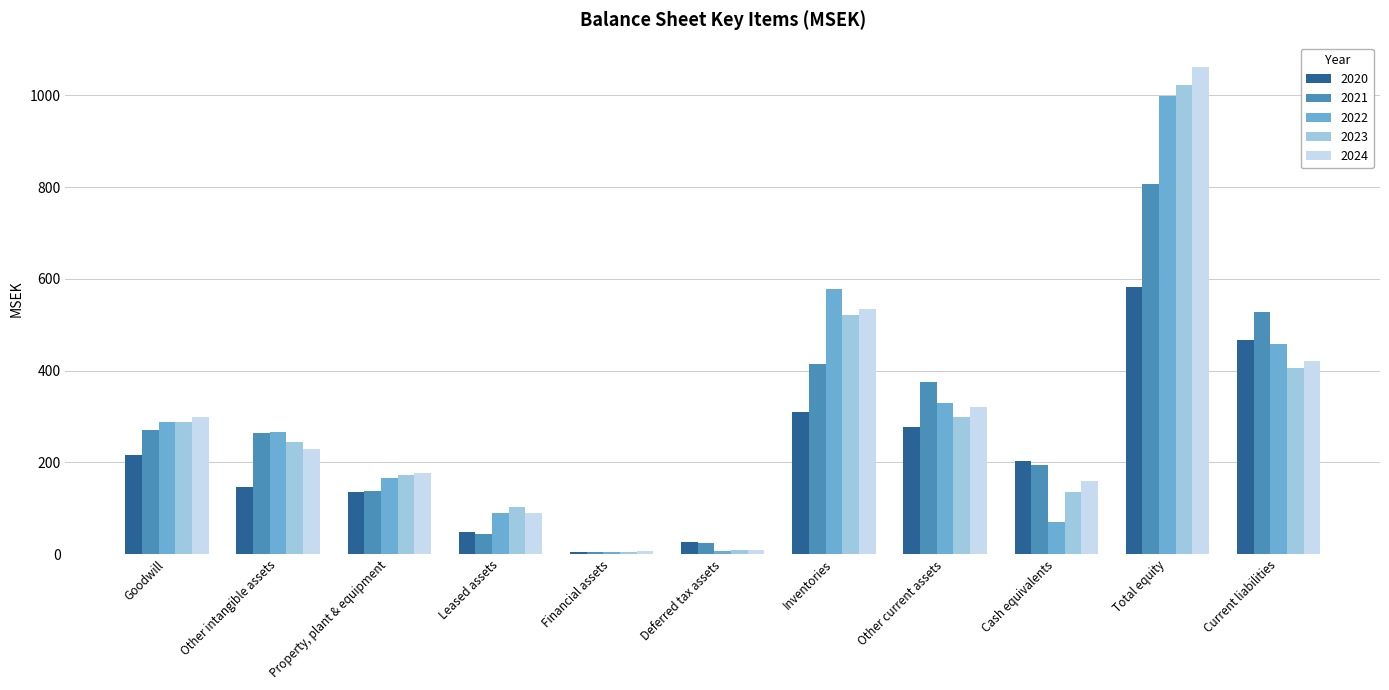

How many bars are there in each group?

5